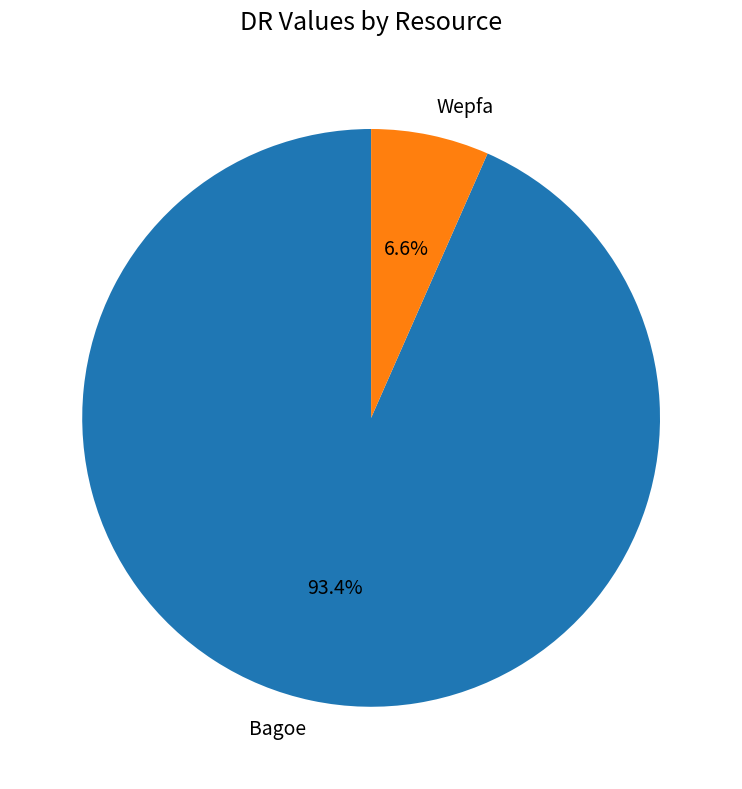

Which slice is the largest?

Bagoe